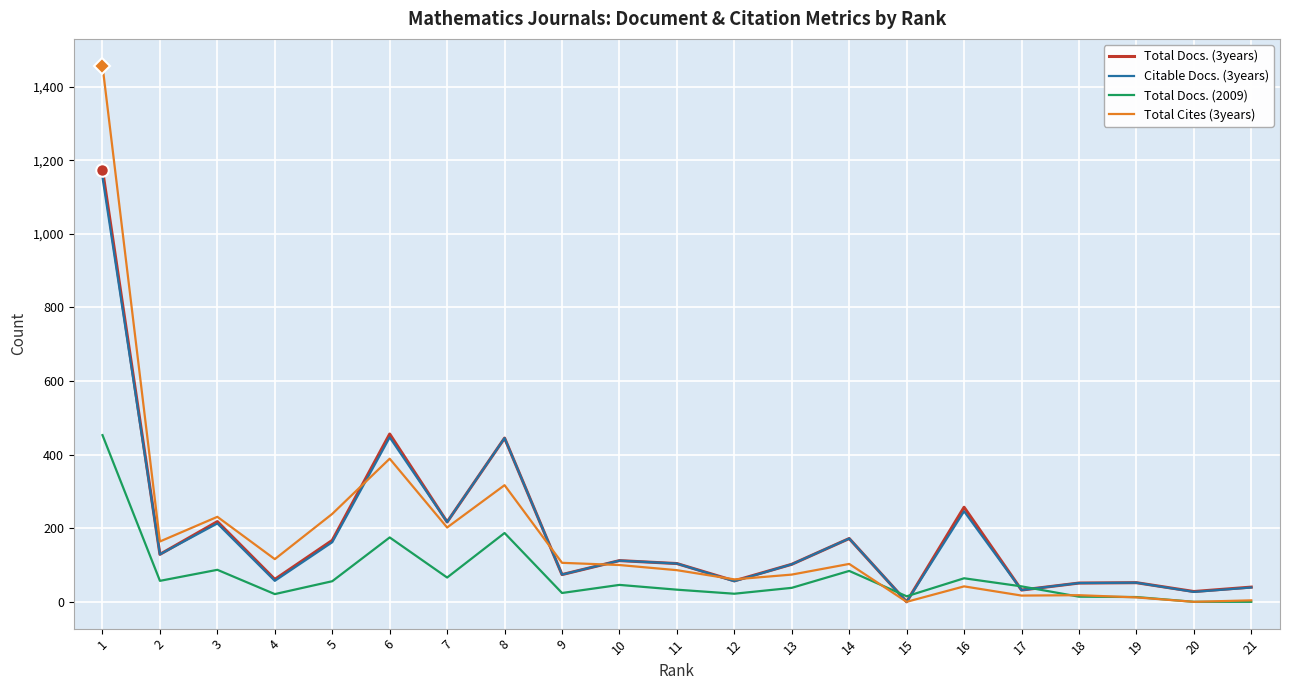

True or false: Total Cites (3years) and Citable Docs. (3years) intersect in this chart.

True